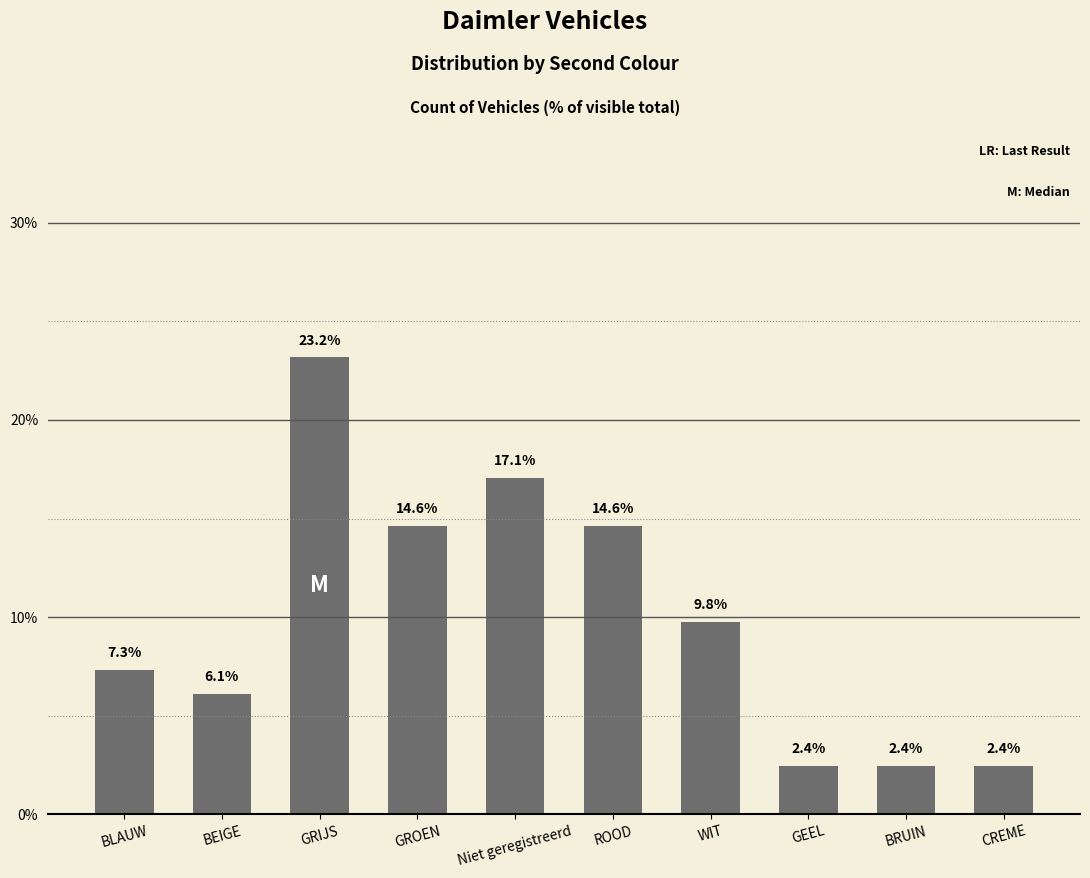

At which label does the data first exceed 9?

GRIJS